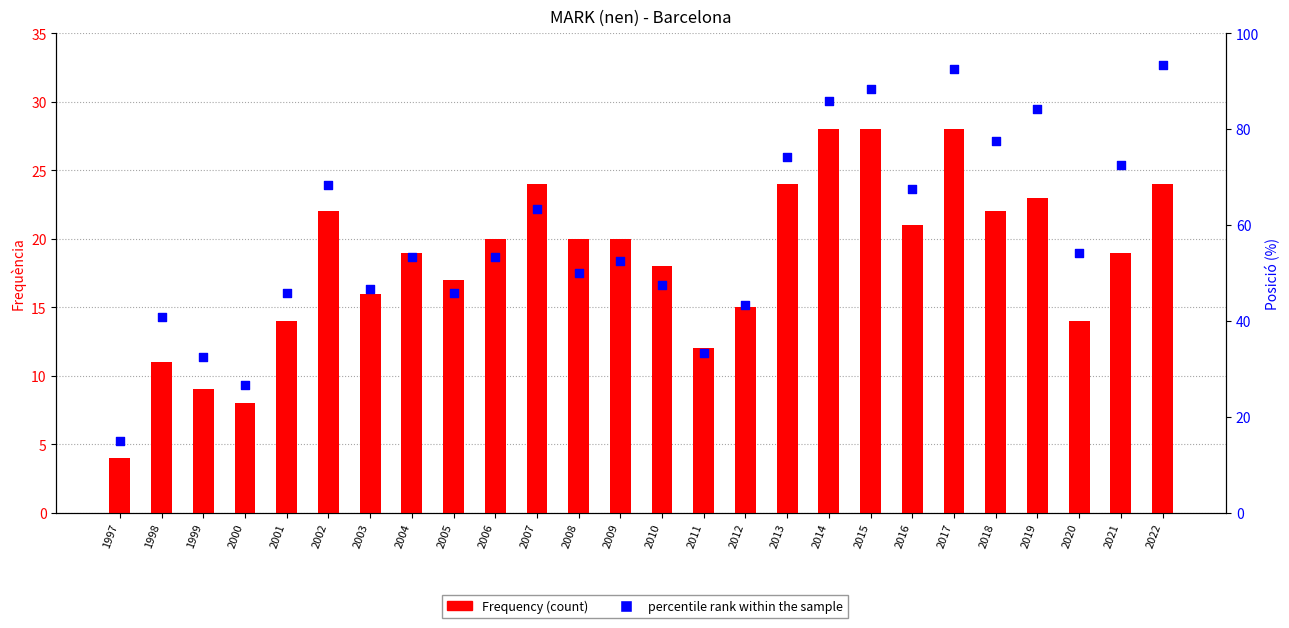

Which series reaches the minimum Y coordinate?

Frequency (count)